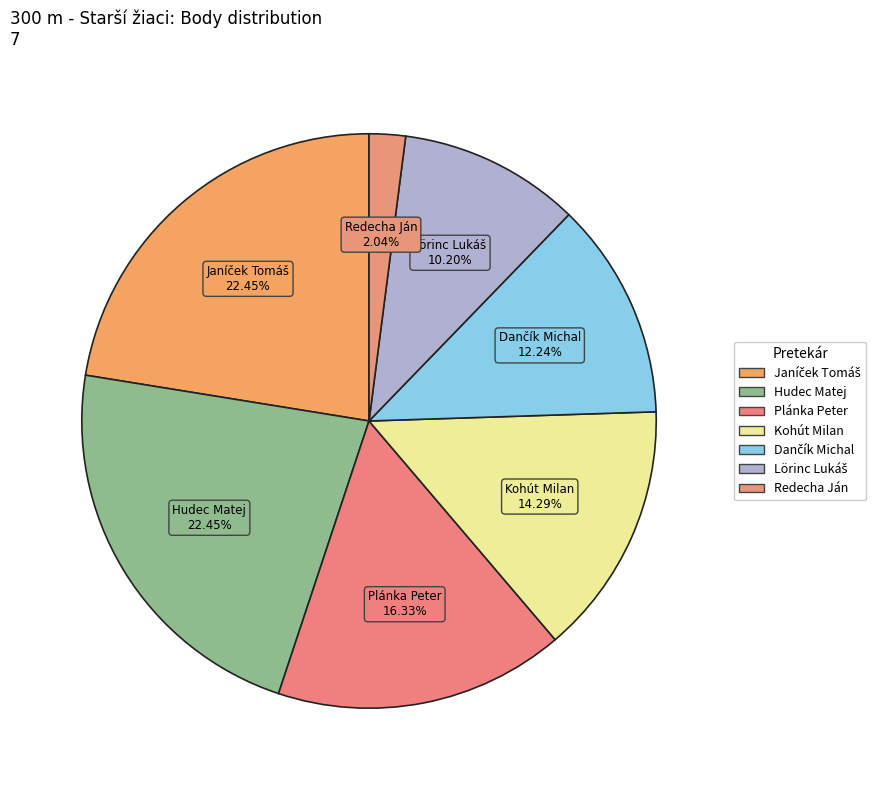

How many segments does this pie chart have?

7